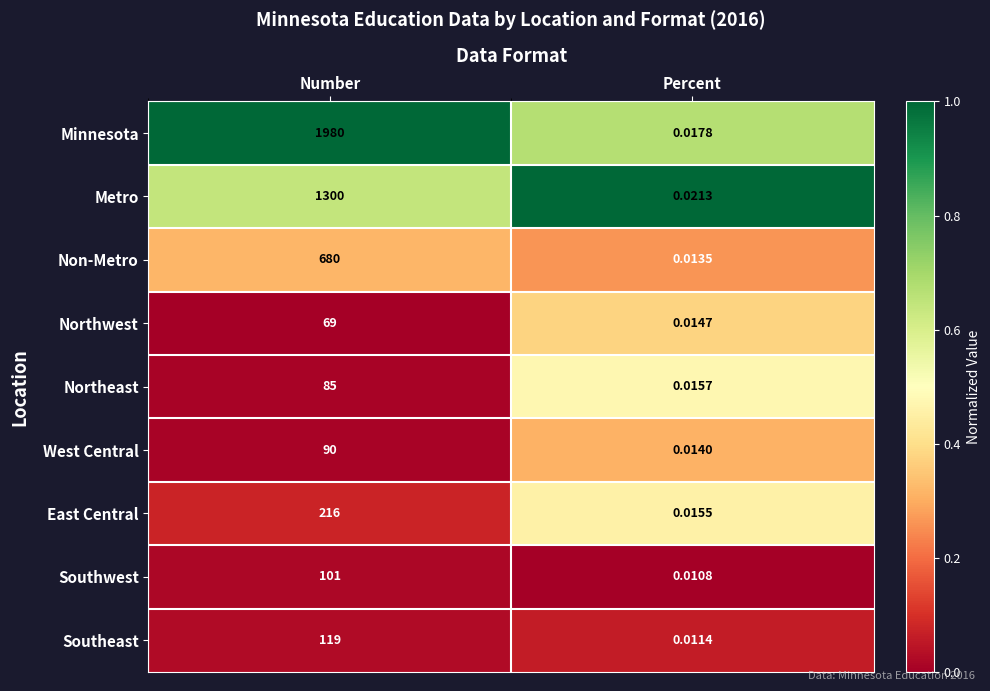

Where is Southwest nearest to the value 50?

Percent